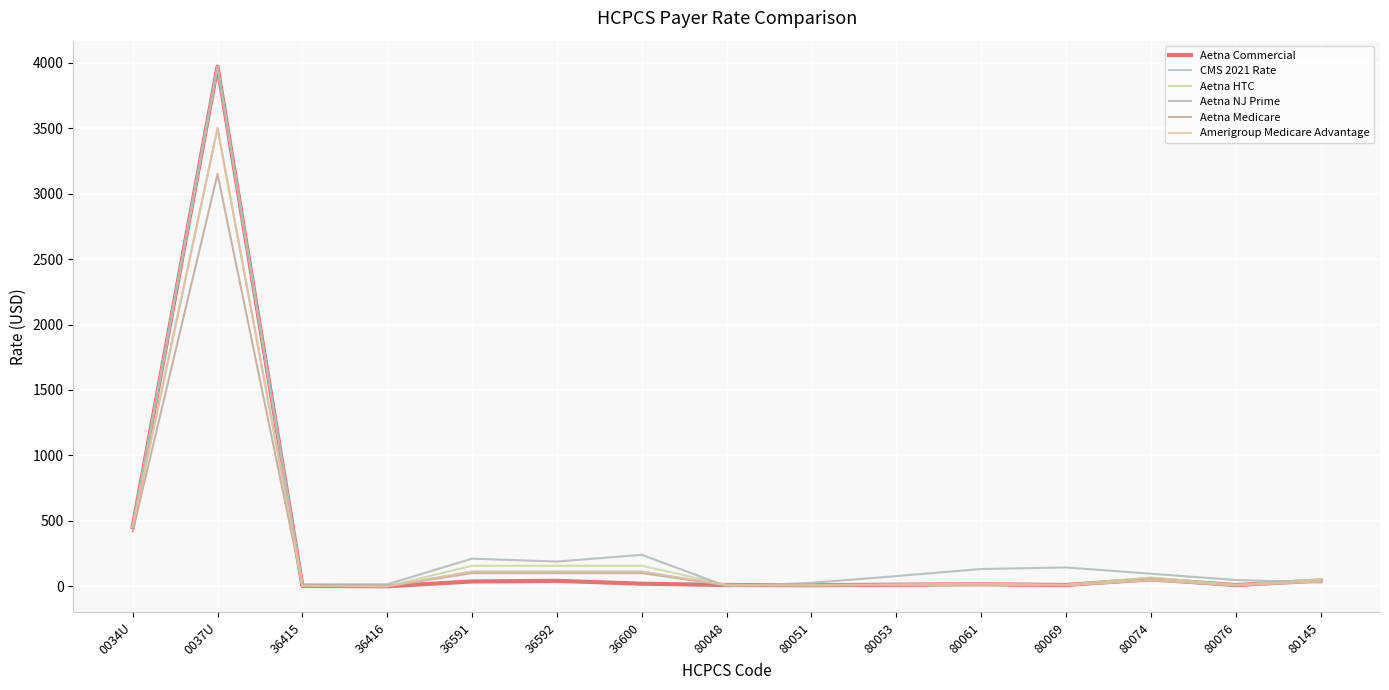

Reading left to right, extract all data points from this chart.

Aetna Commercial: 0034U=453.0	0037U=3970.0	36415=3.5	36416=0.0	36591=36.9	36592=41.8	36600=19.8	80048=9.7	80051=8.1	80053=12.1	80061=15.4	80069=10.0	80074=54.8	80076=9.4	80145=44.4
CMS 2021 Rate: 0034U=453.0	0037U=3500.0	36415=3.0	36416=0.0	36591=112.0	36592=112.0	36600=112.0	80048=8.5	80051=7.0	80053=10.6	80061=13.4	80069=8.7	80074=47.6	80076=8.2	80145=38.6
Aetna HTC: 0034U=453.0	0037U=3970.0	36415=4.2	36416=0.0	36591=156.7	36592=156.7	36600=156.7	80048=11.8	80051=9.8	80053=14.8	80061=18.7	80069=12.2	80074=66.7	80076=11.4	80145=54.0
Aetna NJ Prime: 0034U=453.0	0037U=3970.0	36415=15.0	36416=15.0	36591=211.0	36592=189.0	36600=240.5	80048=0.0	80051=26.4	80053=78.0	80061=132.0	80069=144.0	80074=96.0	80076=48.0	80145=28.8
Aetna Medicare: 0034U=419.6	0037U=3150.0	36415=2.7	36416=0.0	36591=100.8	36592=100.8	36600=100.8	80048=7.6	80051=6.3	80053=9.5	80061=12.1	80069=7.8	80074=42.9	80076=7.4	80145=34.7
Amerigroup Medicare Advantage: 0034U=453.0	0037U=3500.0	36415=3.0	36416=0.0	36591=112.0	36592=112.0	36600=112.0	80048=8.5	80051=7.0	80053=10.6	80061=13.4	80069=8.7	80074=47.6	80076=8.2	80145=38.6